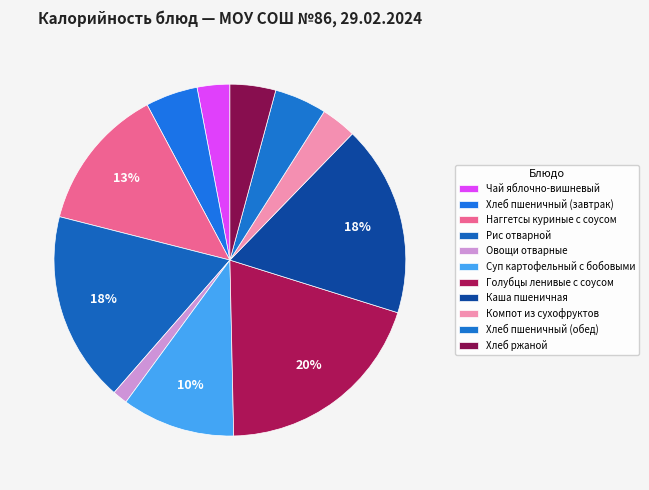

To the nearest percent, what is the difference between the Овощи отварные and Компот из сухофруктов slice percentages?

2%